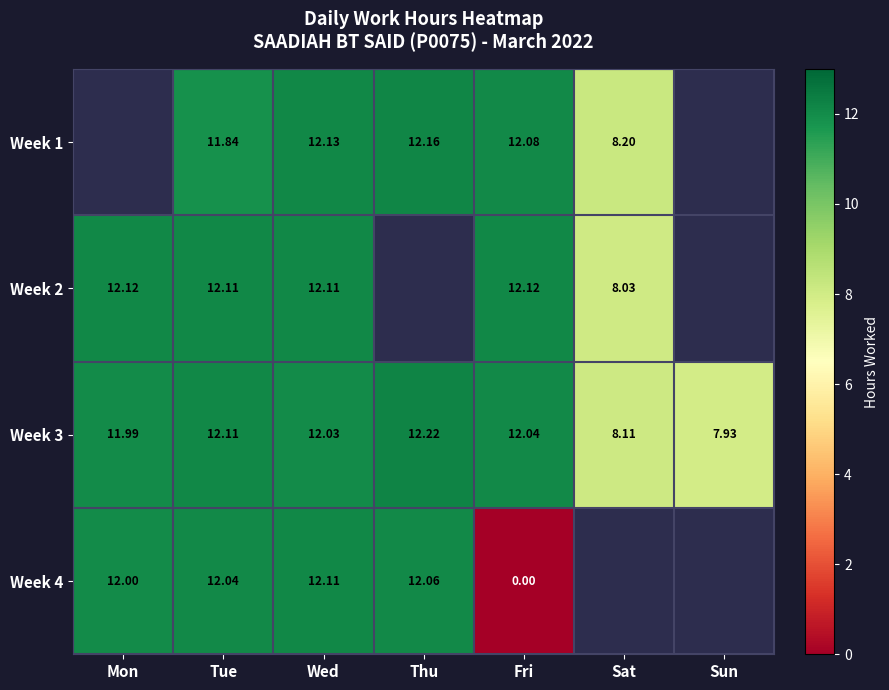

At which category is the sum across all series the highest?

Wed